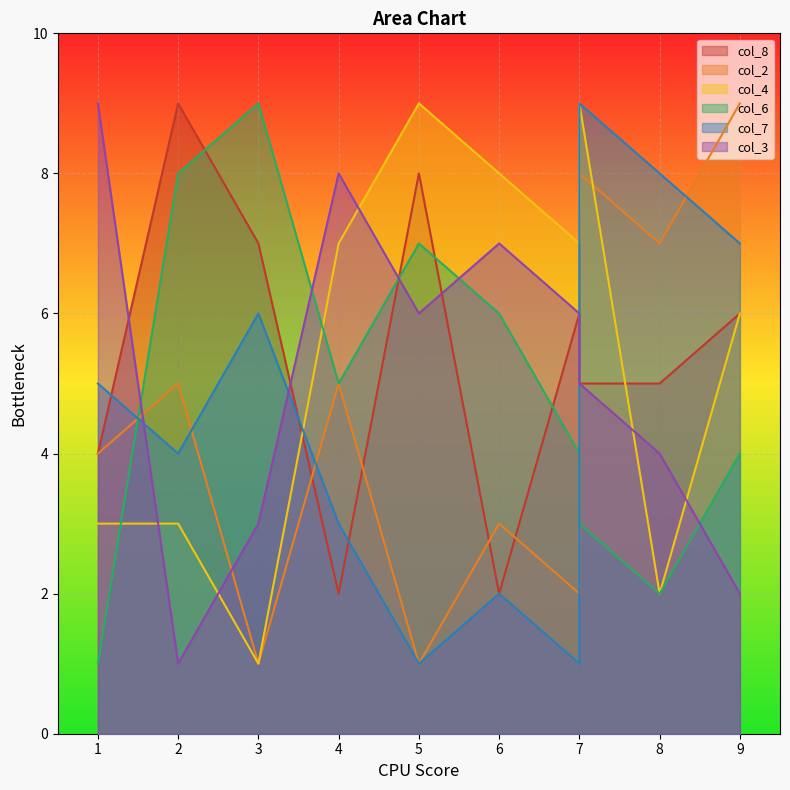

Rank the categories by col_4 value from highest to lowest.

5, 7, 6, 4, 7, 9, 1, 2, 8, 3